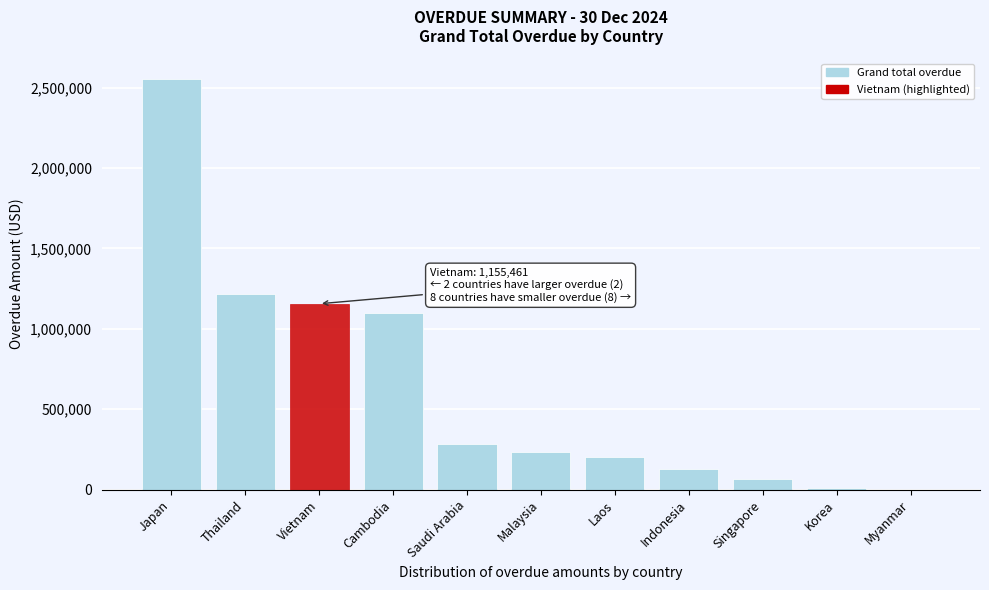

Which category has the highest value across all series?

Japan